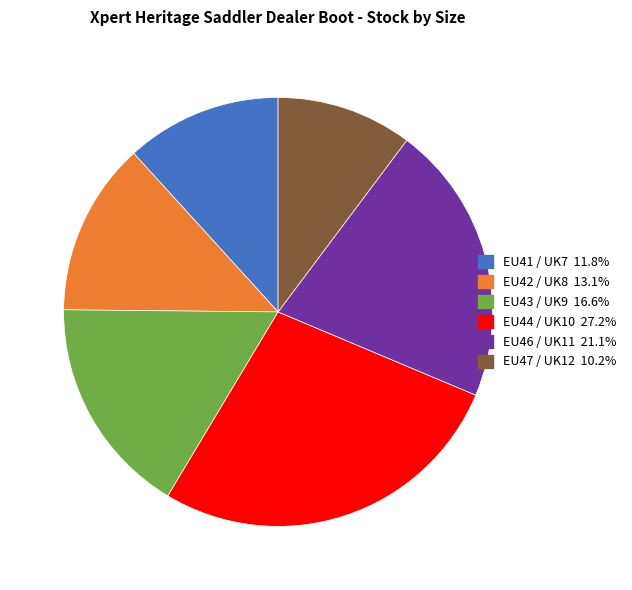

The EU47 / UK12 slice represents 10% of the pie. True or false?

True